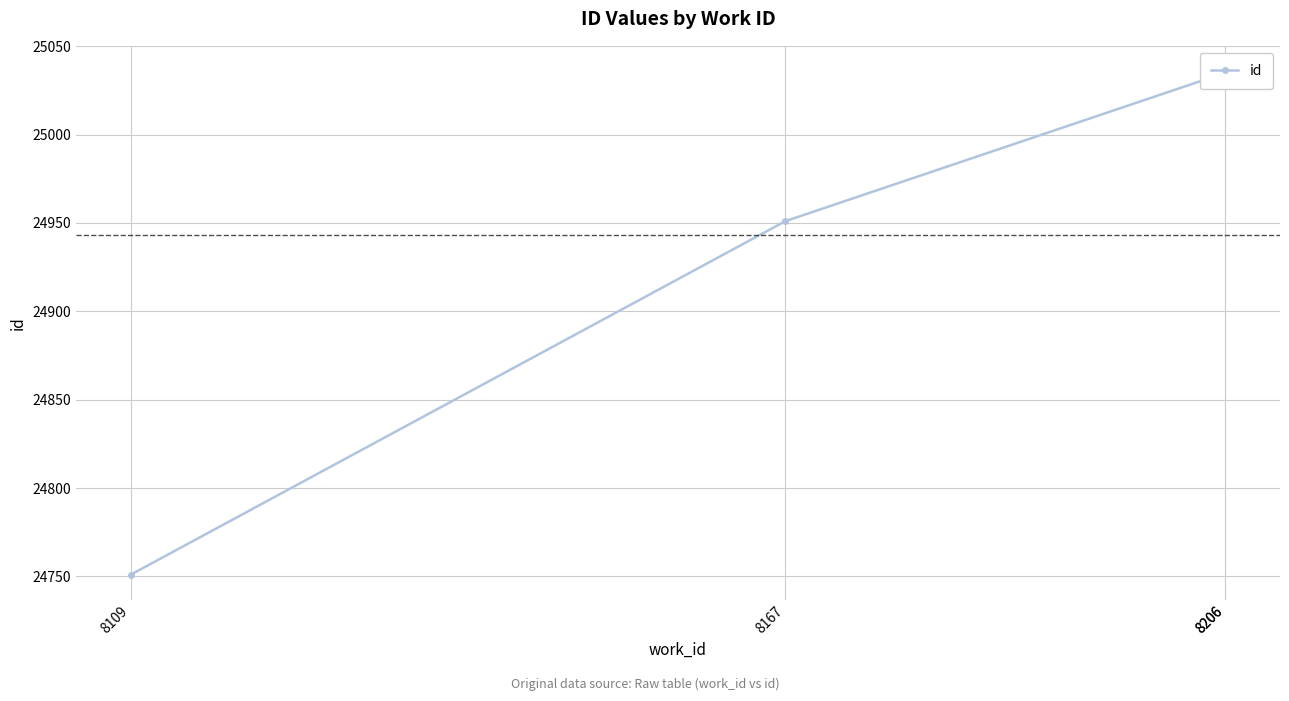

The chart shows a value of 16325 at 8206. True or false?

False